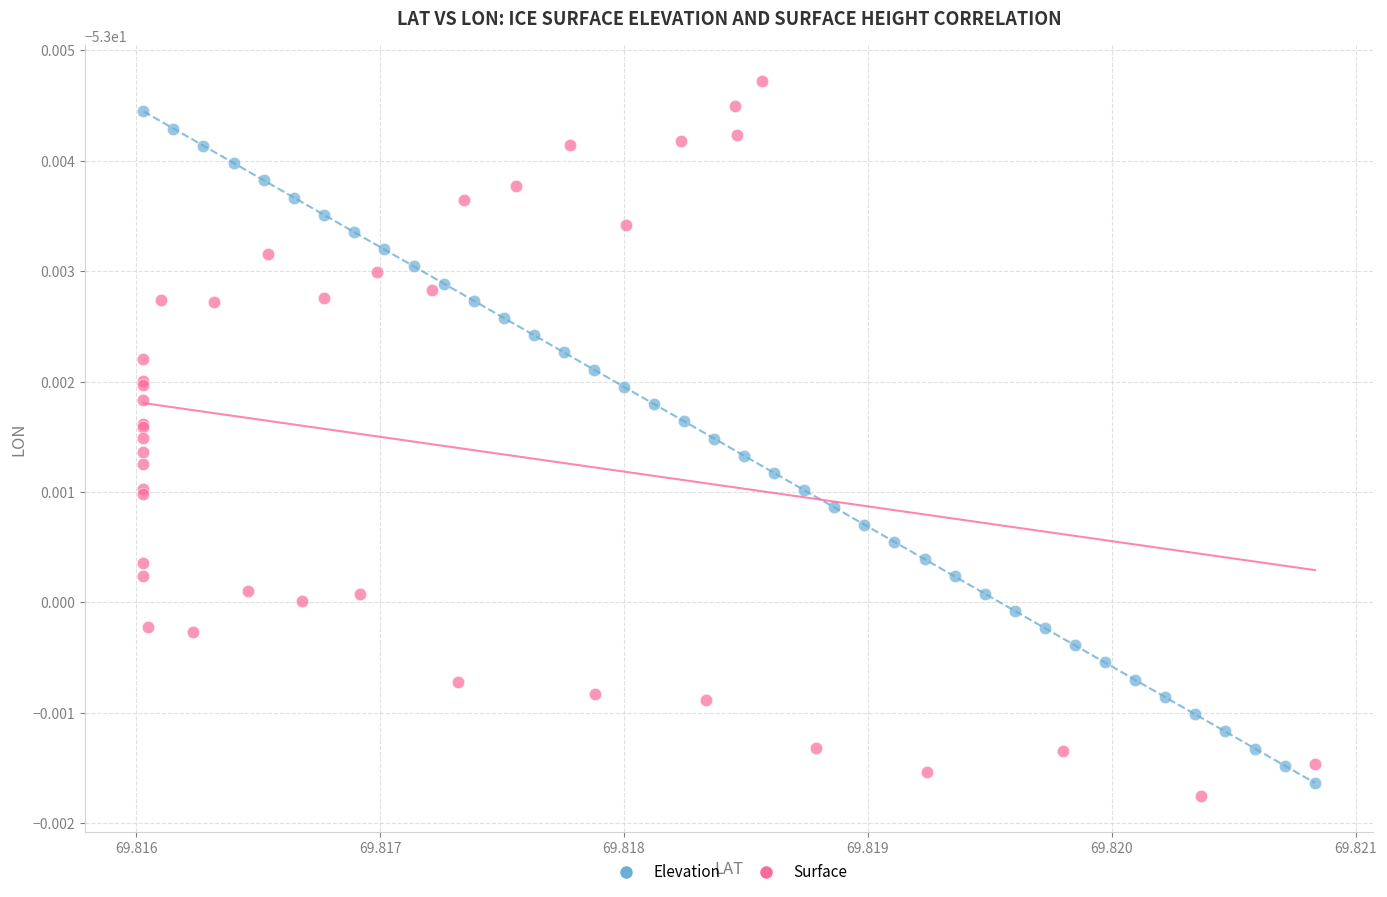

Which series reaches the minimum Y coordinate?

Surface